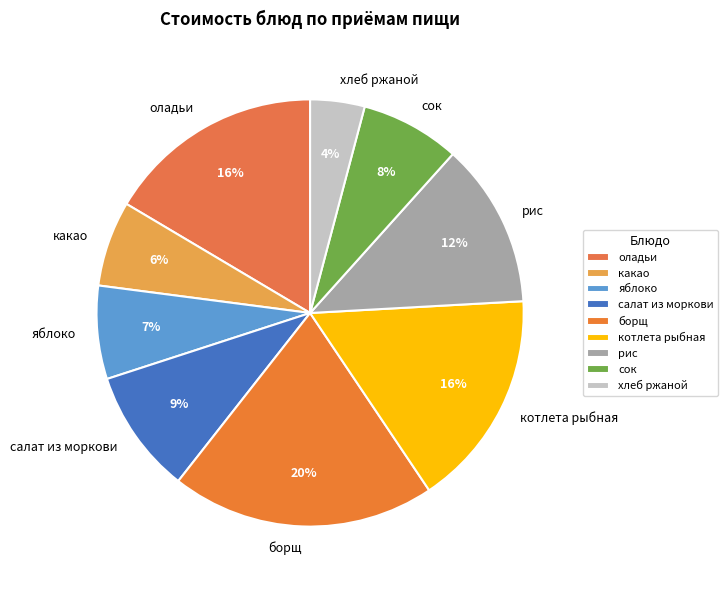

Between котлета рыбная and салат из моркови, which is larger?

котлета рыбная